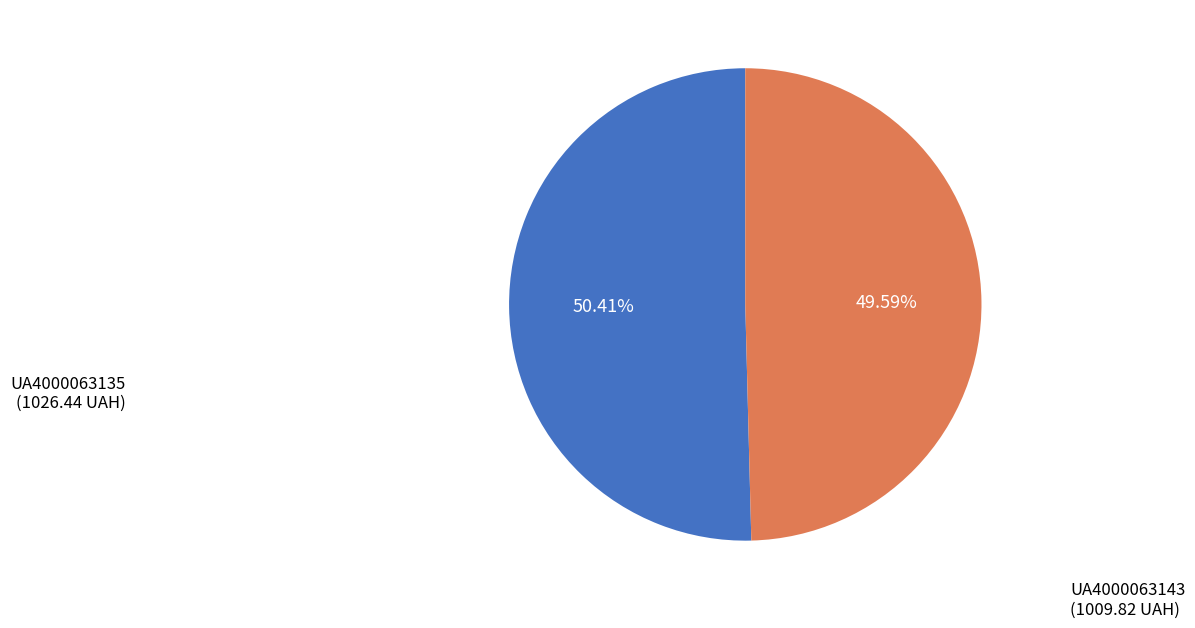

To the nearest percent, what is the difference between the UA4000063135 and UA4000063143 slice percentages?

1%